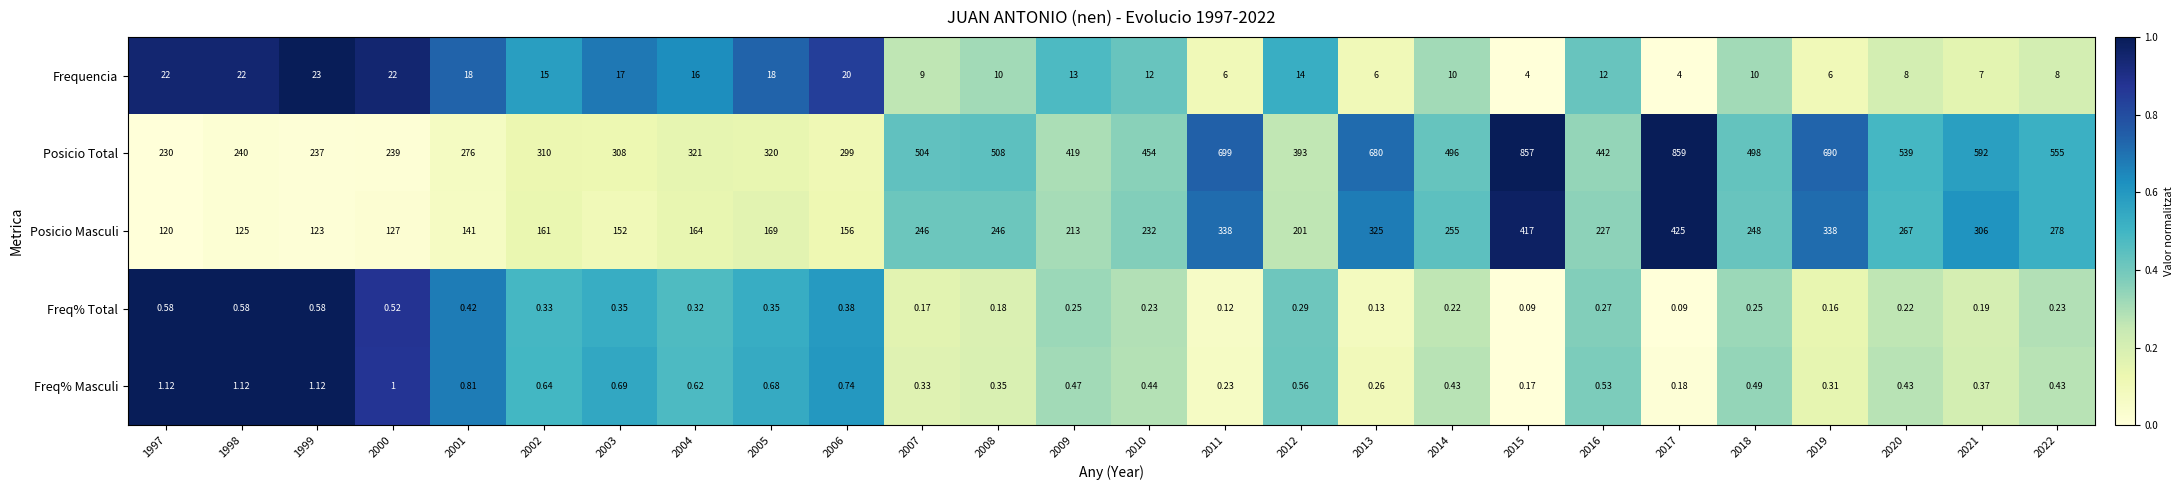

What is the greatest value displayed?

859.0